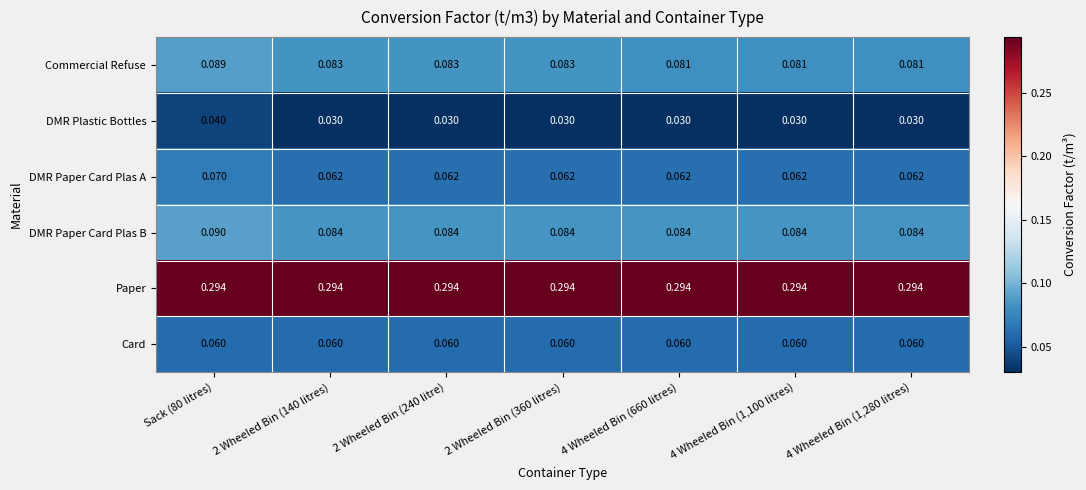

Is the value of DMR Paper Card Plas A at 2 Wheeled Bin (240 litre) greater than the value of Commercial Refuse at 4 Wheeled Bin (1,100 litres)?

No